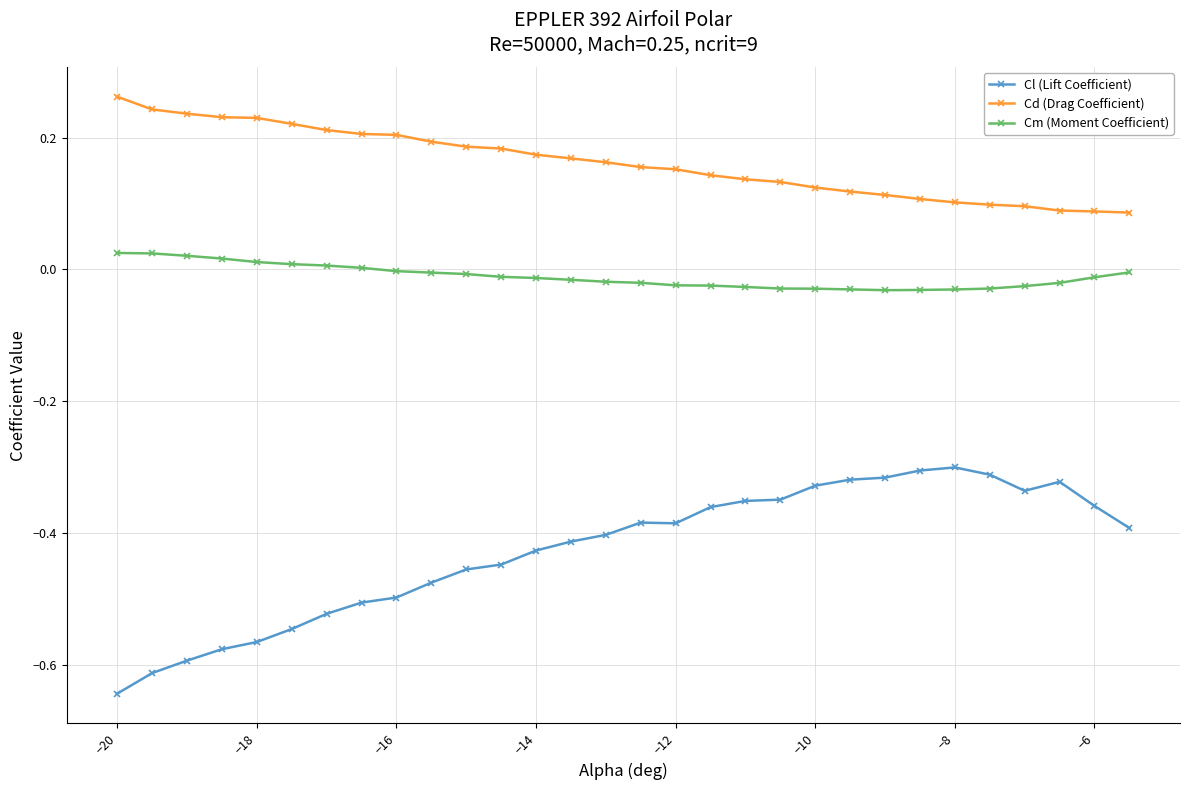

Which series has the largest total across all categories?

Cd (Drag Coefficient)